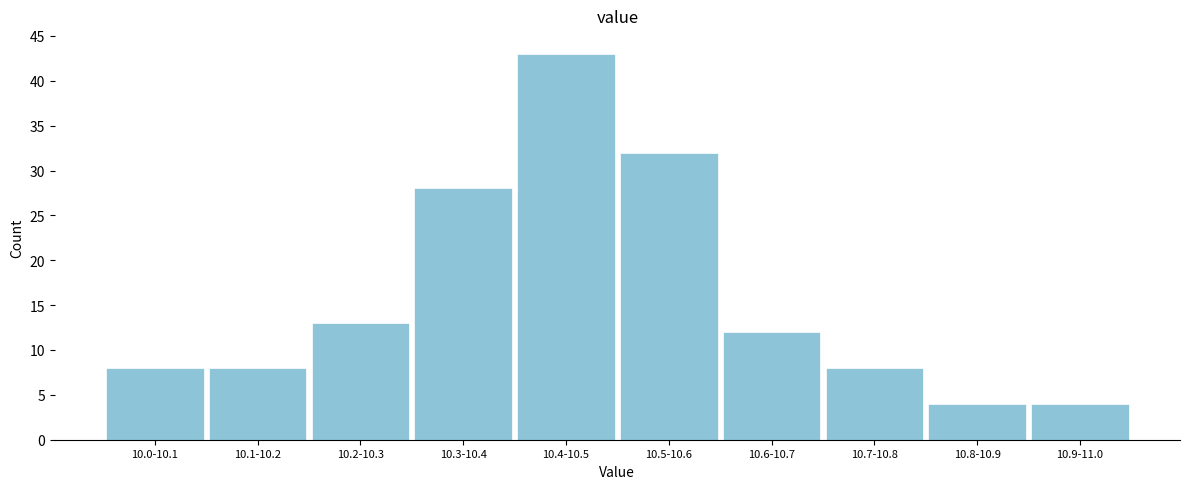

Reading right to left, extract all data points from this chart.

4	4	8	12	32	43	28	13	8	8